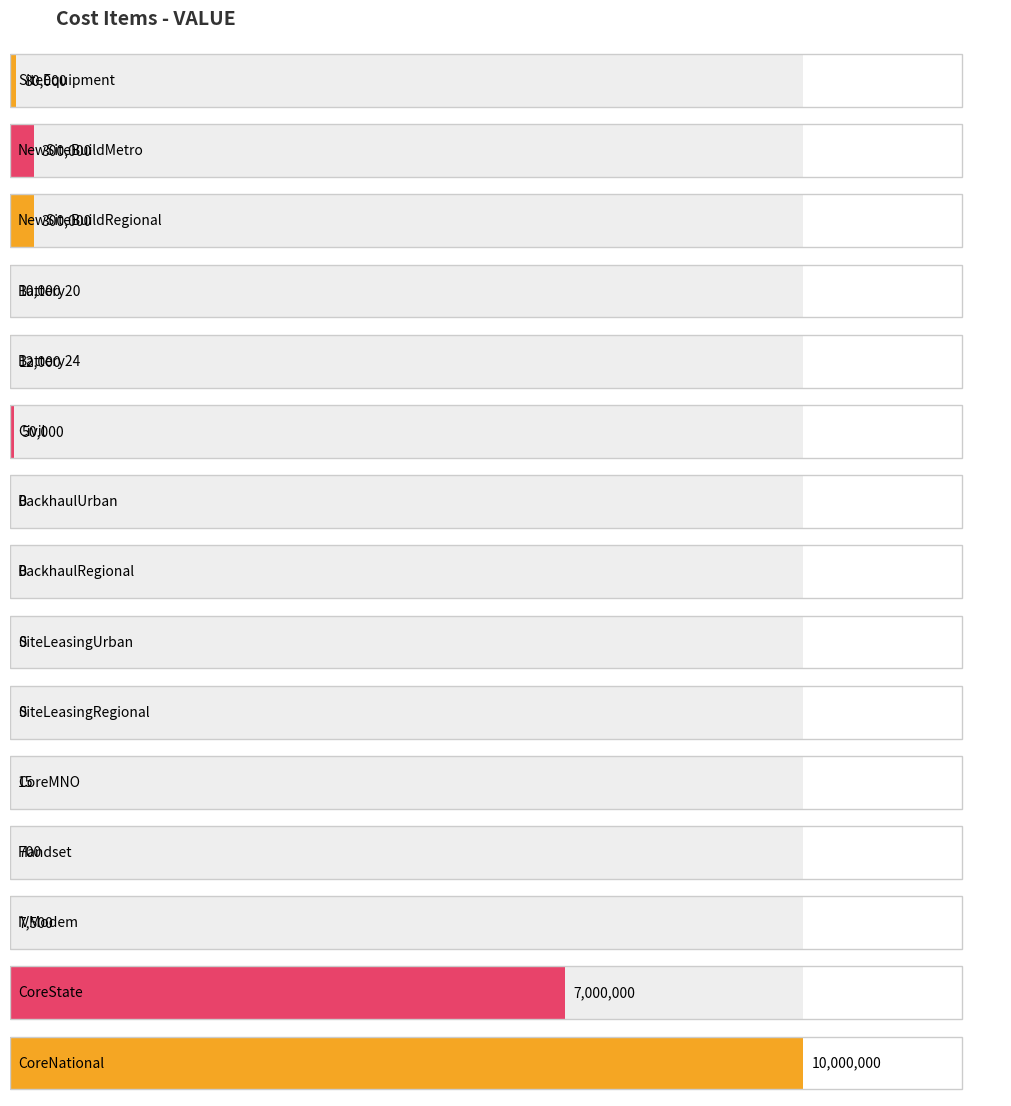

True or false: TREND has a value of 0 at BackhaulUrban.

True